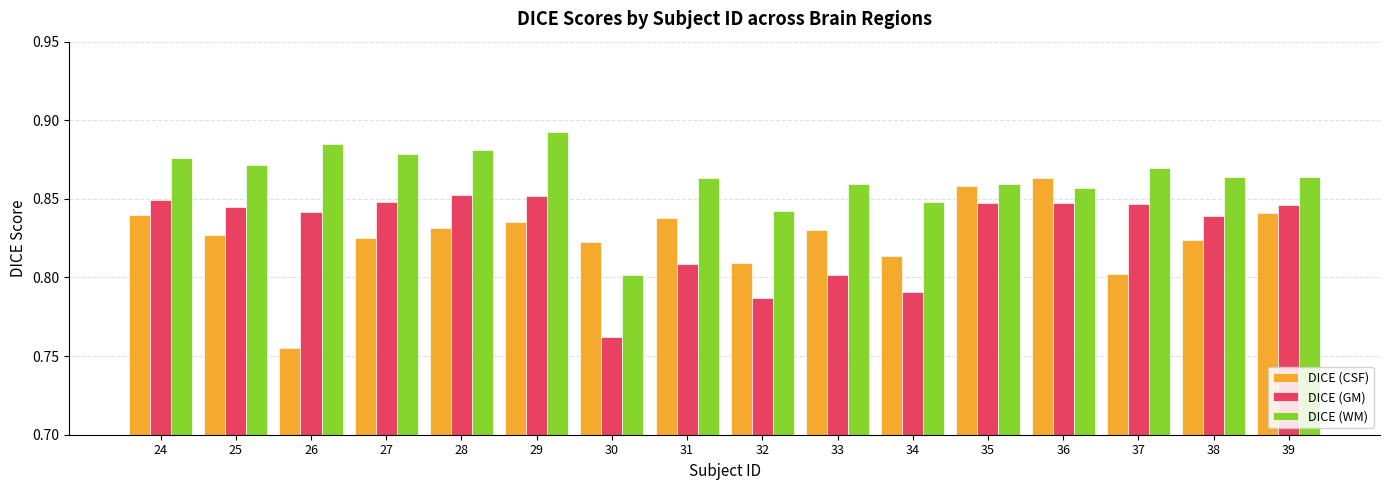

Which series has the widest spread of values?

DICE (CSF)